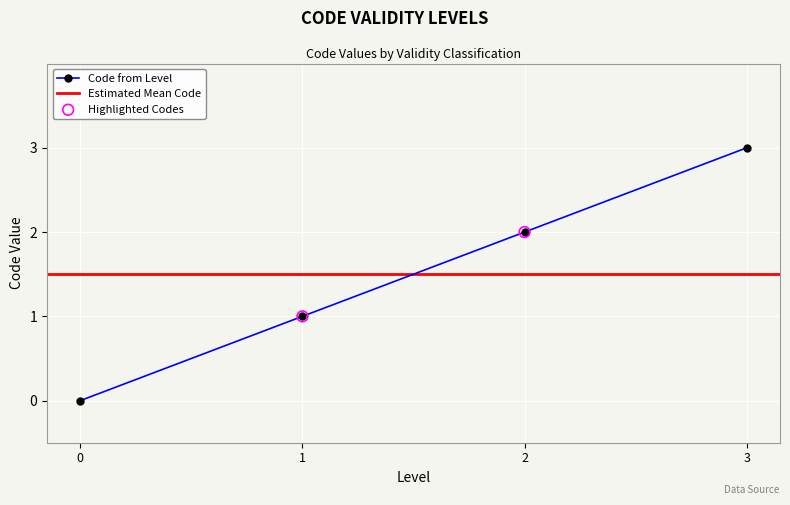

Rank the categories by Code from Level value from lowest to highest.

0, 1, 2, 3